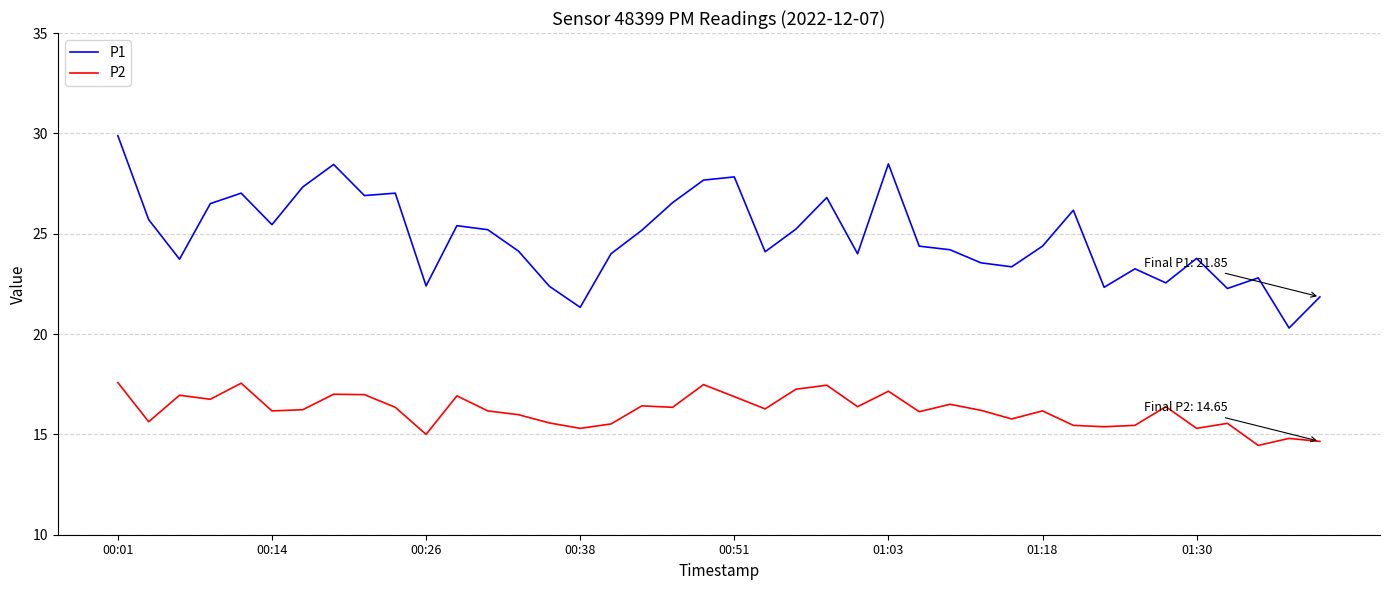

What is the maximum value for P2?

17.6